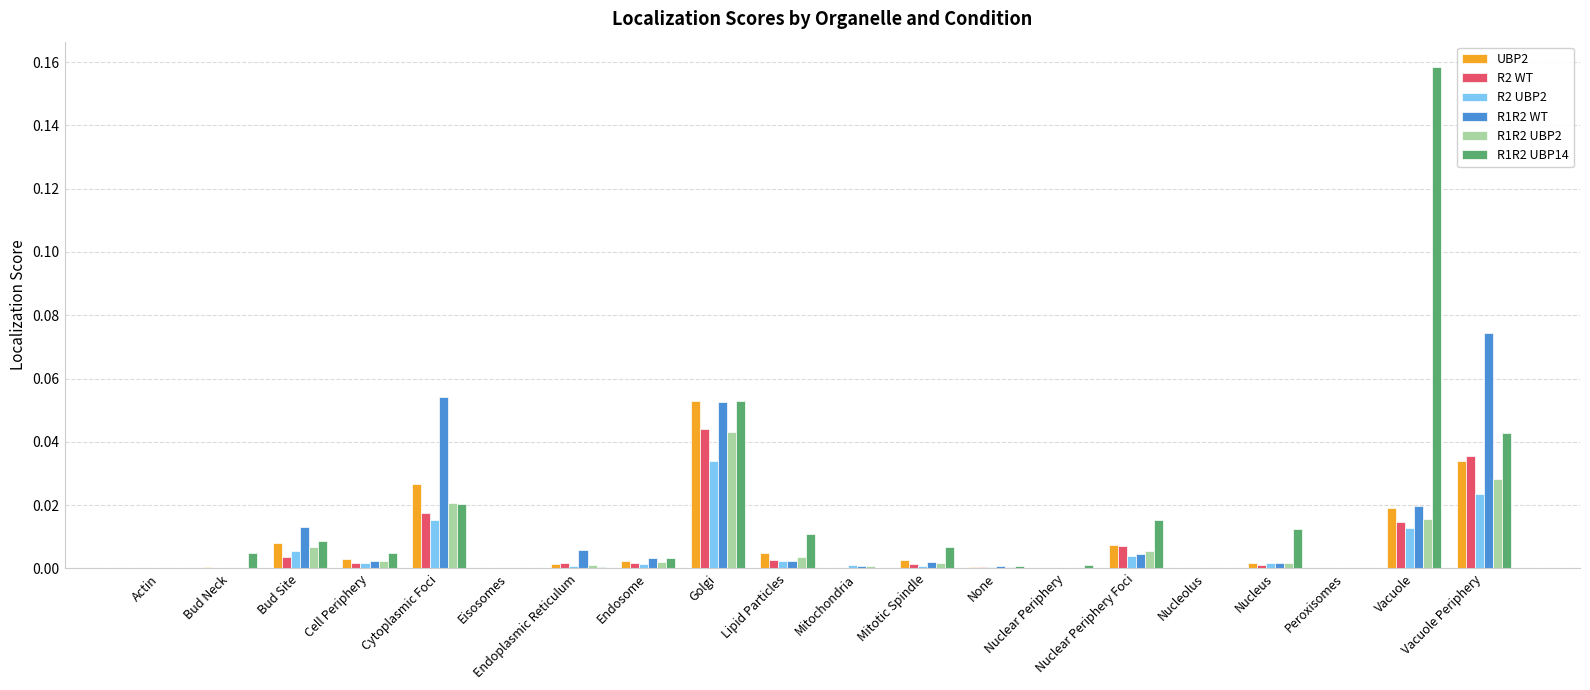

Rank the series by their maximum value, from highest to lowest.

R1R2 UBP14, R1R2 WT, UBP2, R2 WT, R1R2 UBP2, R2 UBP2